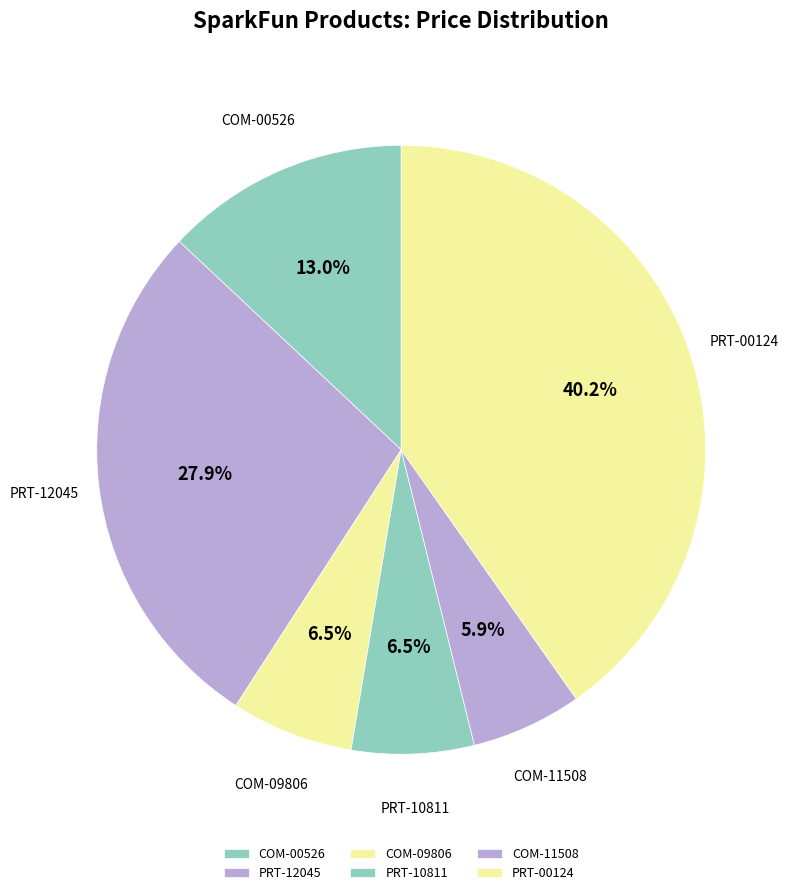

Is it true that PRT-12045 is 28% of the pie?

True